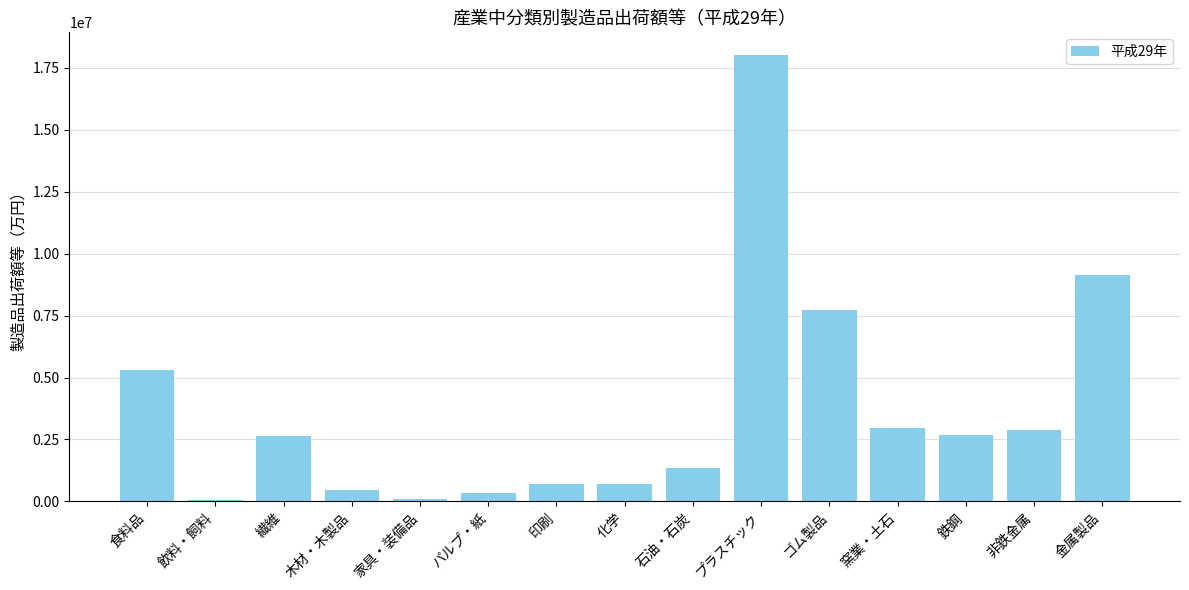

Read the value at 金属製品.

9123130